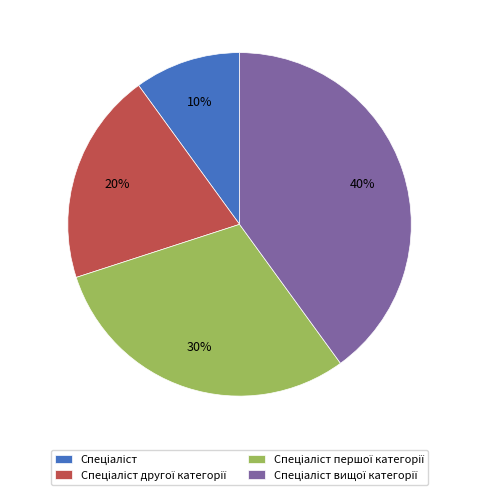

How many slices are in this pie chart?

4